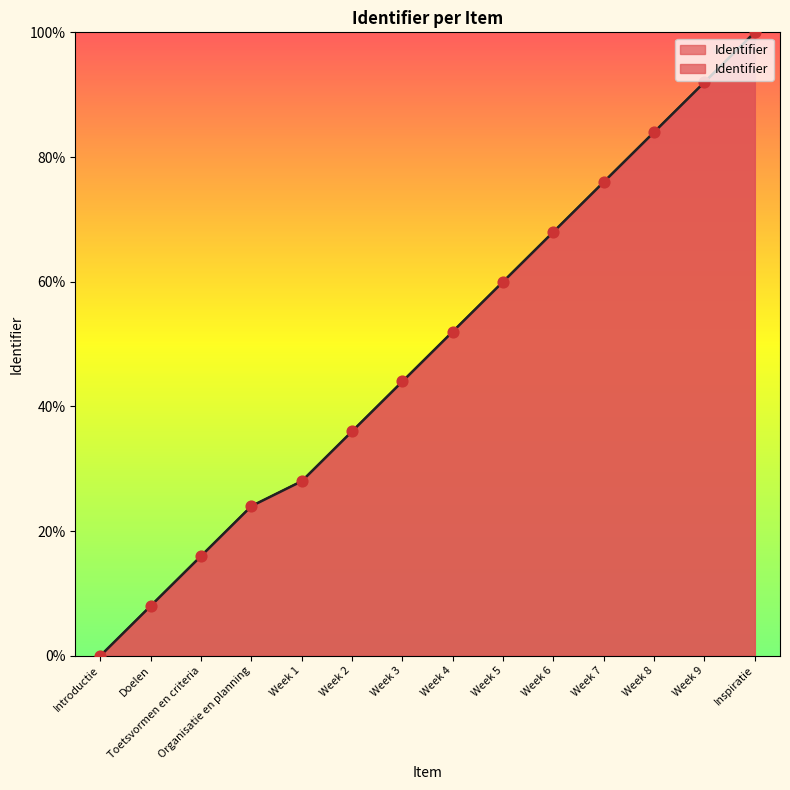

What is the change in value from Organisatie en planning to Week 6?

+44.0